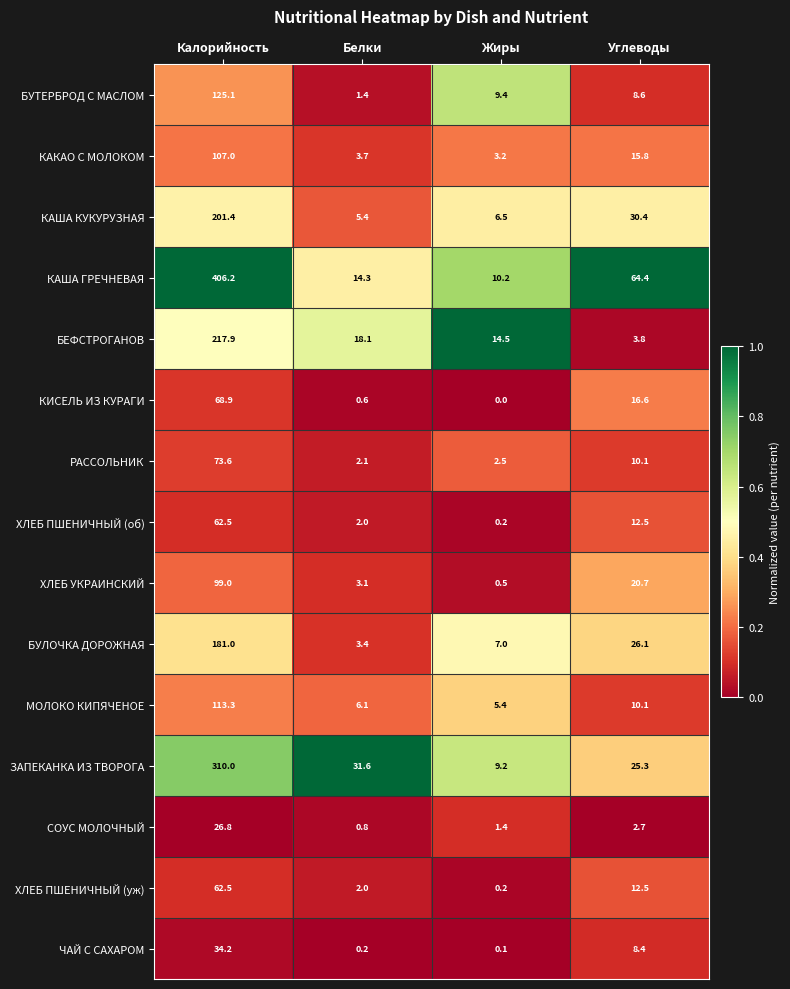

Which category has the lowest value in the КАША КУКУРУЗНАЯ series?

Белки